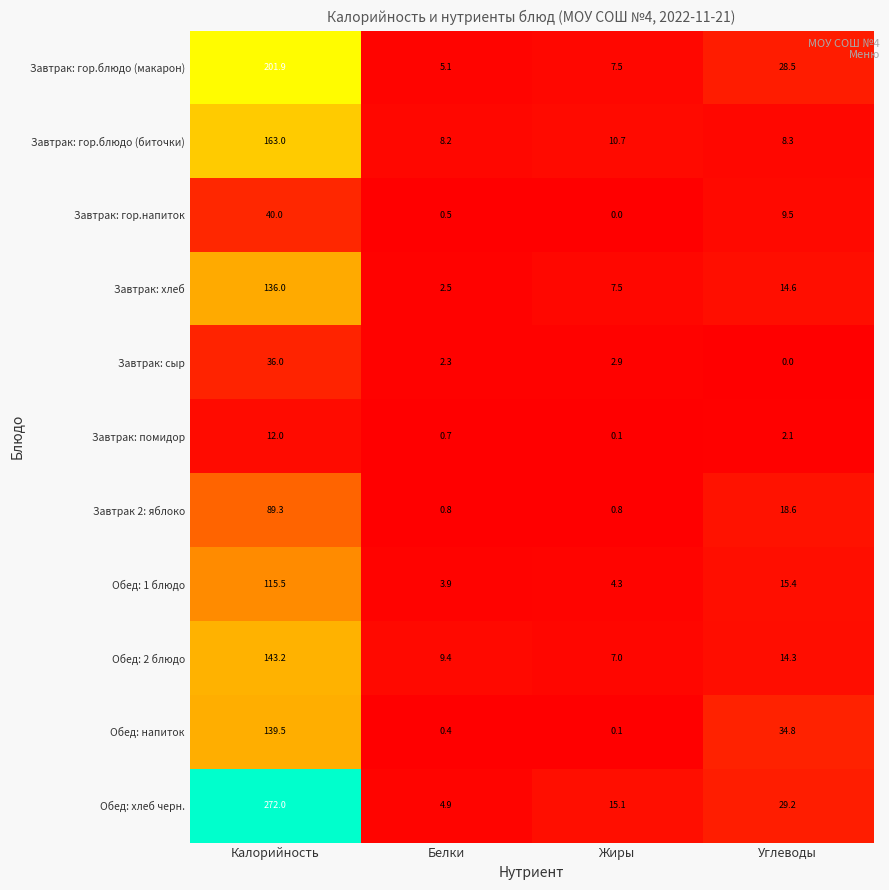

What is the greatest value displayed?

272.0